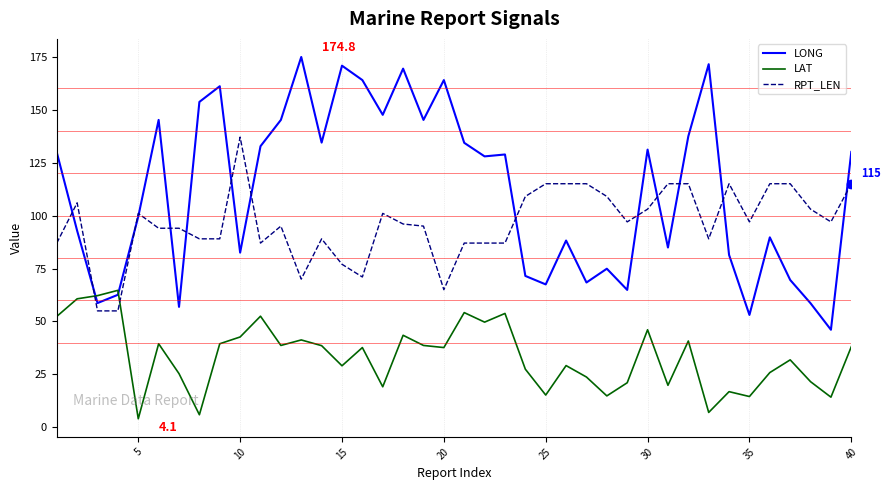

What is the maximum value for LAT?

64.7